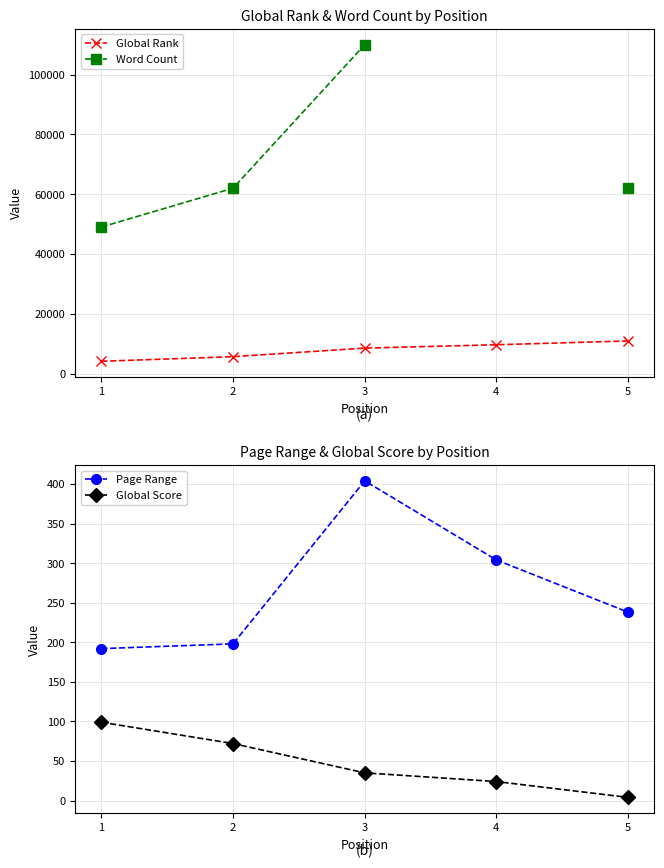

Is it true that Global Score equals 12.7 at 4?

False